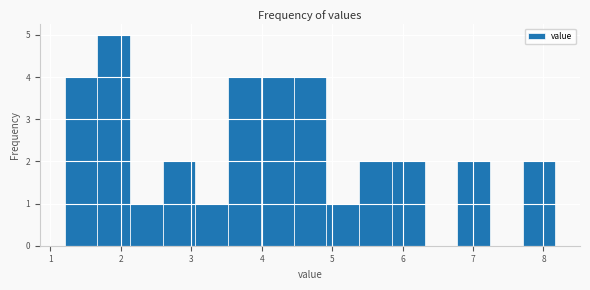

Which range on the x-axis has the tallest bar?

1.7 to 2.1